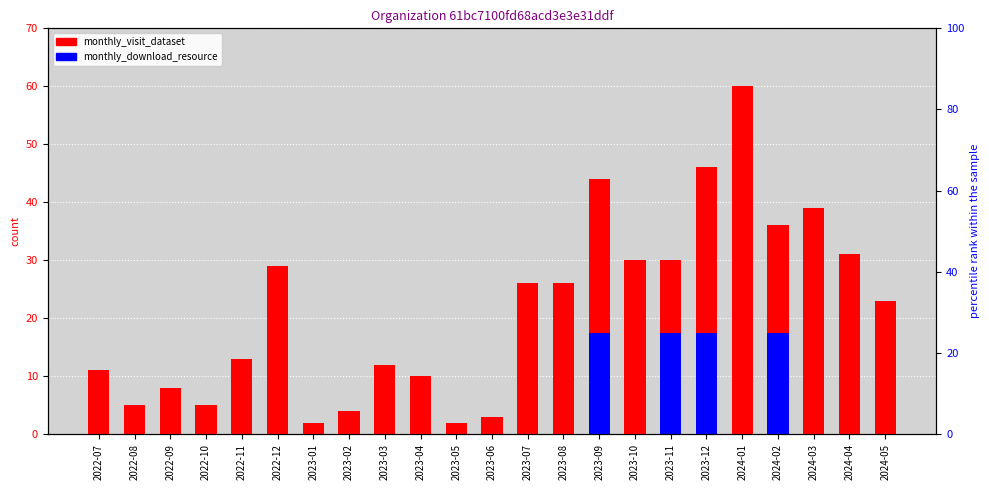

What position from the left is 2022-08?

2